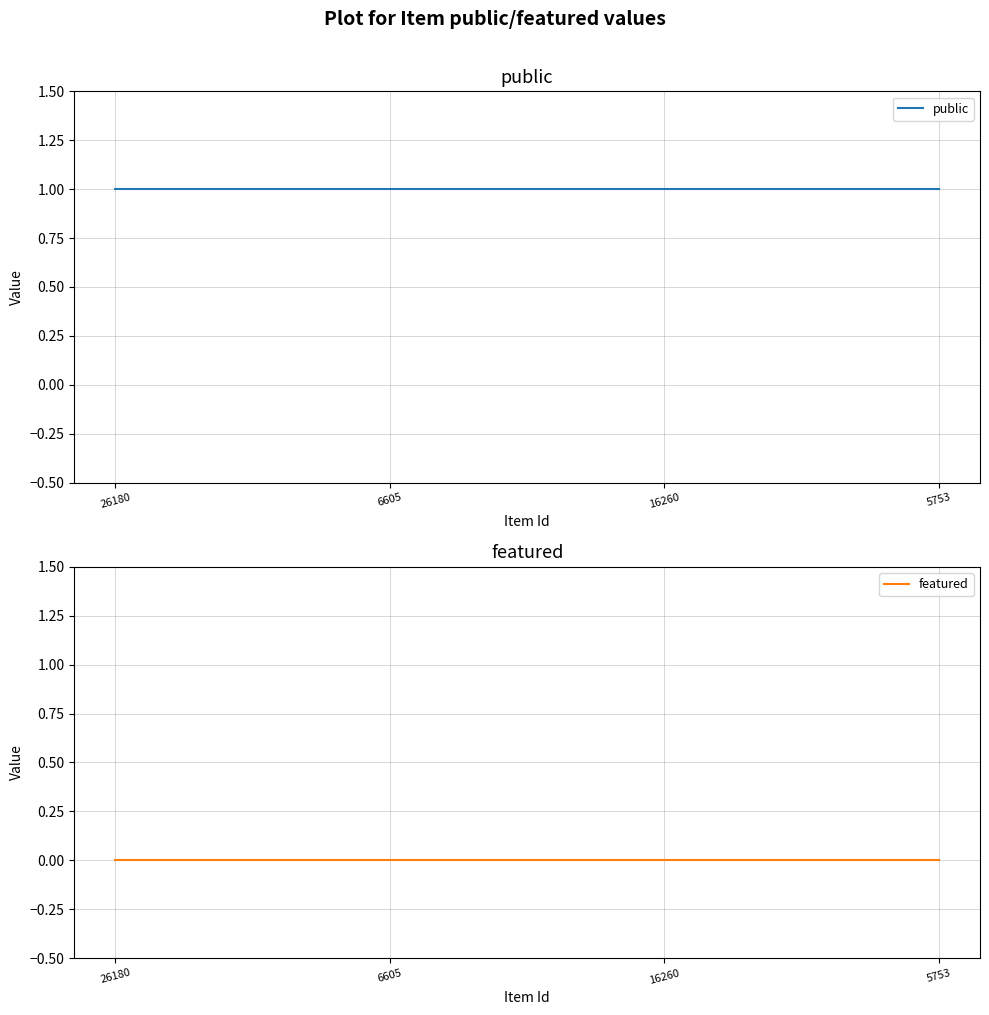

Rank the categories by public value from lowest to highest.

26180, 6605, 16260, 5753